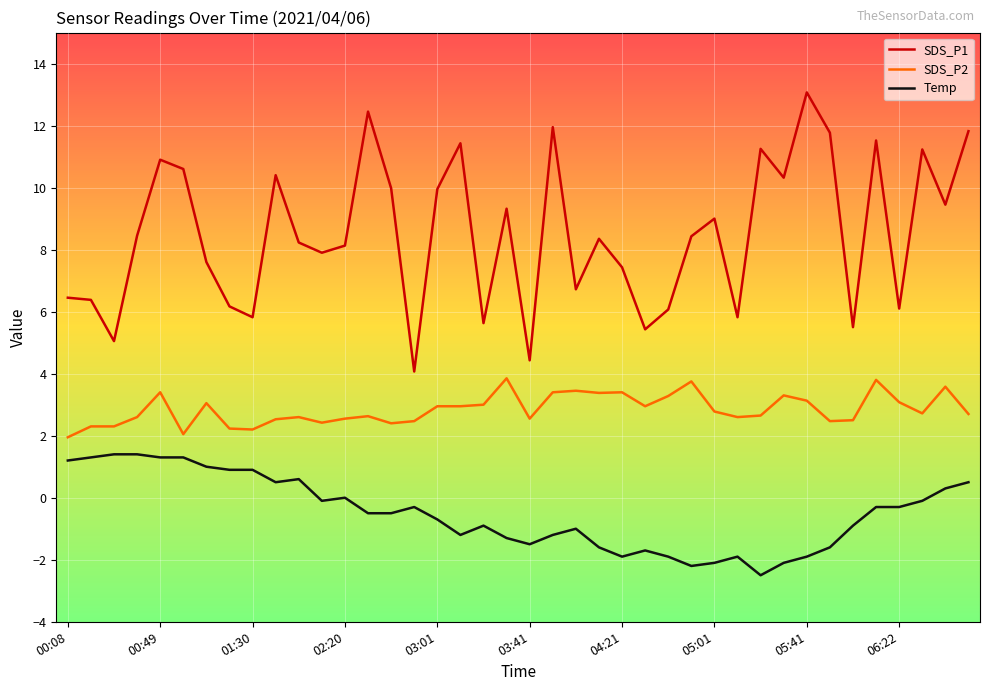

True or false: Temp and SDS_P1 cross at least once.

False